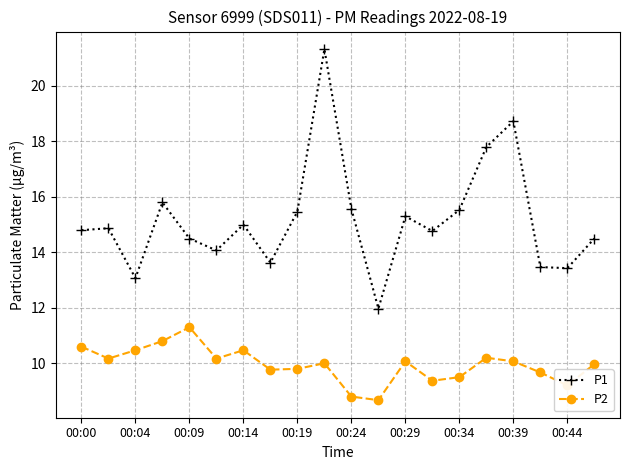

What is the maximum value shown in the chart?

21.3